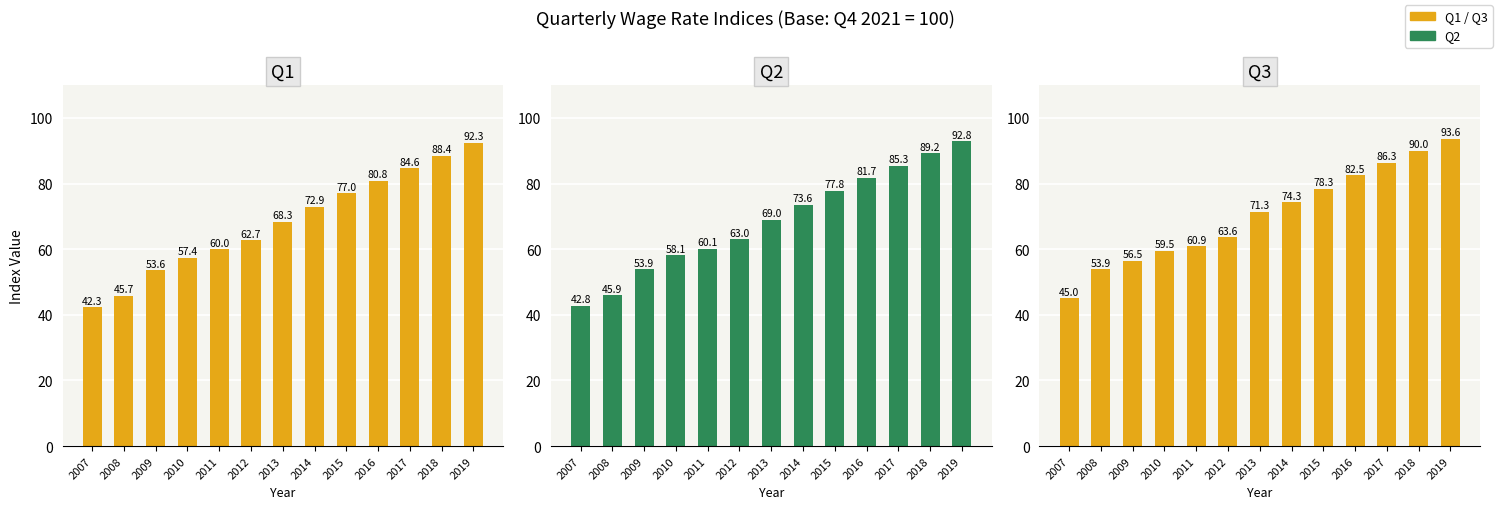

True or false: Q3 has a value of 98.0 at 2011.

False